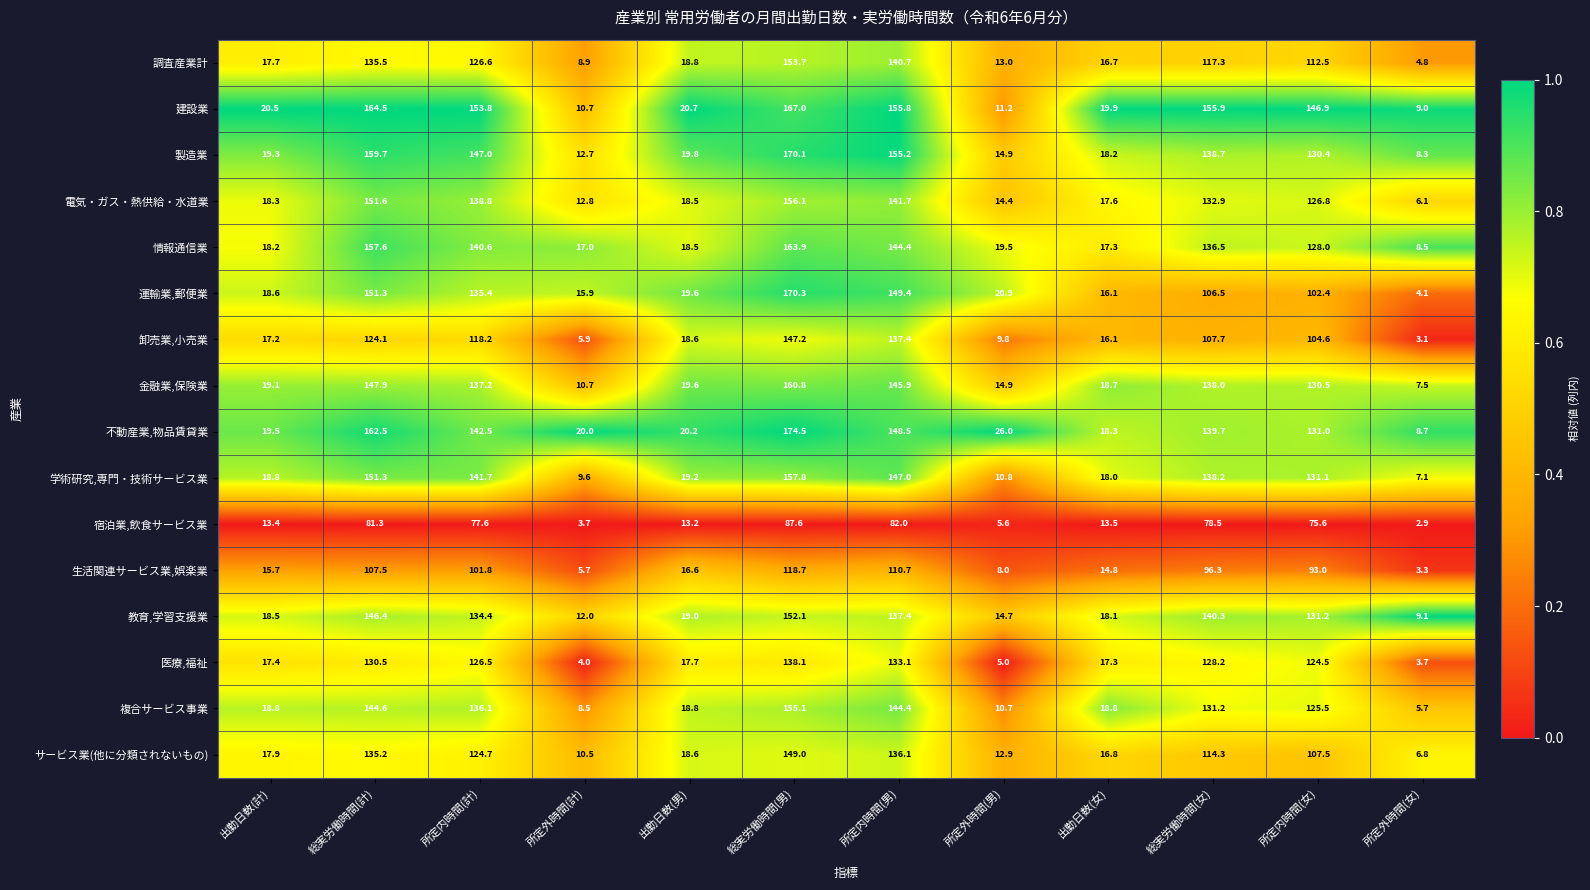

Rank the series by their maximum value, from lowest to highest.

宿泊業,飲食サービス業, 生活関連サービス業,娯楽業, 医療,福祉, 卸売業,小売業, サービス業(他に分類されないもの), 教育,学習支援業, 調査産業計, 複合サービス事業, 電気・ガス・熱供給・水道業, 学術研究,専門・技術サービス業, 金融業,保険業, 情報通信業, 建設業, 製造業, 運輸業,郵便業, 不動産業,物品賃貸業